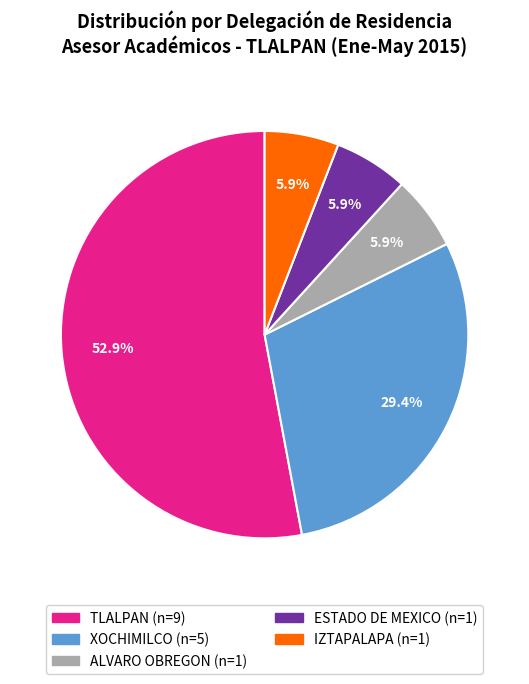

Is it true that ALVARO OBREGON is 12% of the pie?

False